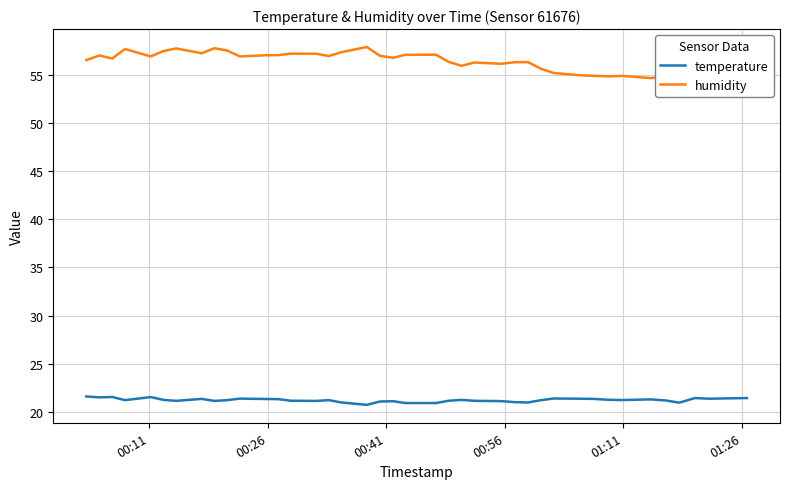

Which series has the widest spread of values?

humidity